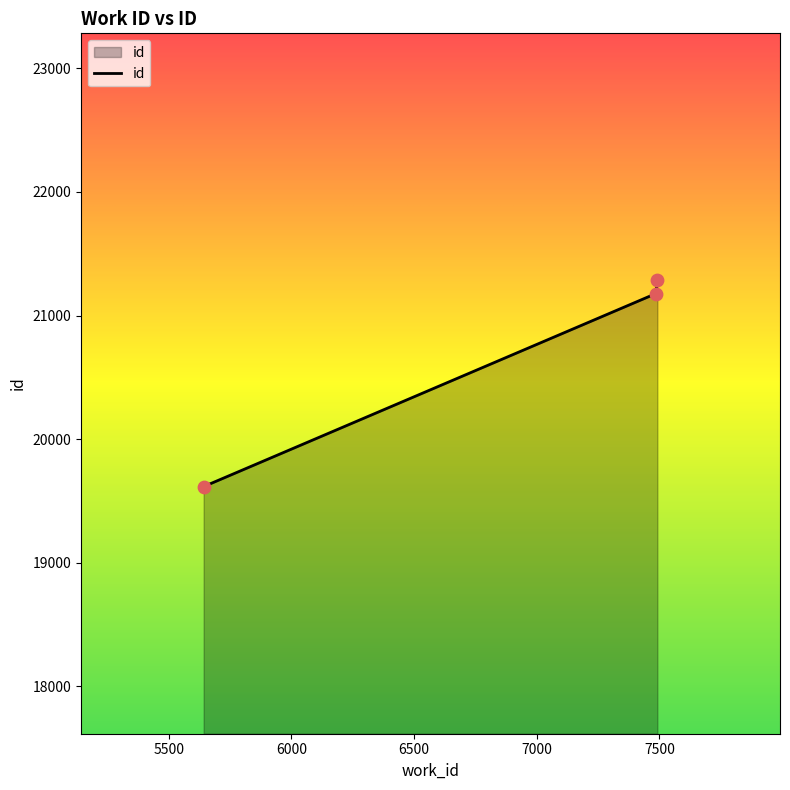

What is the greatest value displayed?

21284